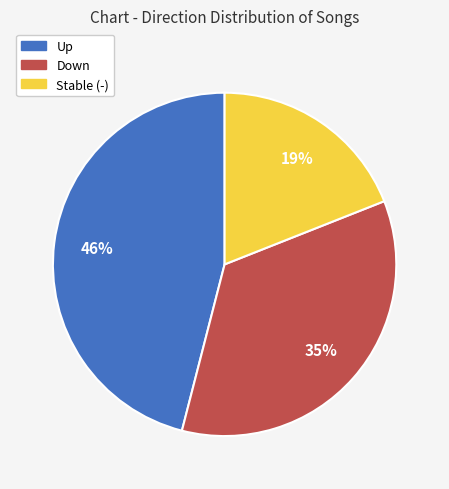

To the nearest percent, what is the difference between the largest and smallest slice percentages?

27%